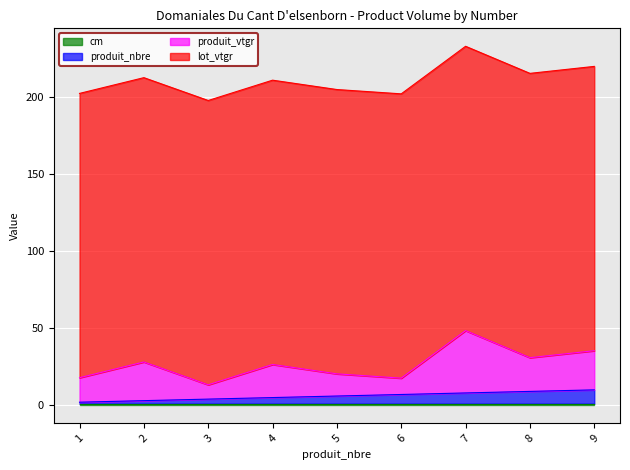

True or false: produit_nbre and lot_vtgr cross at least once.

False